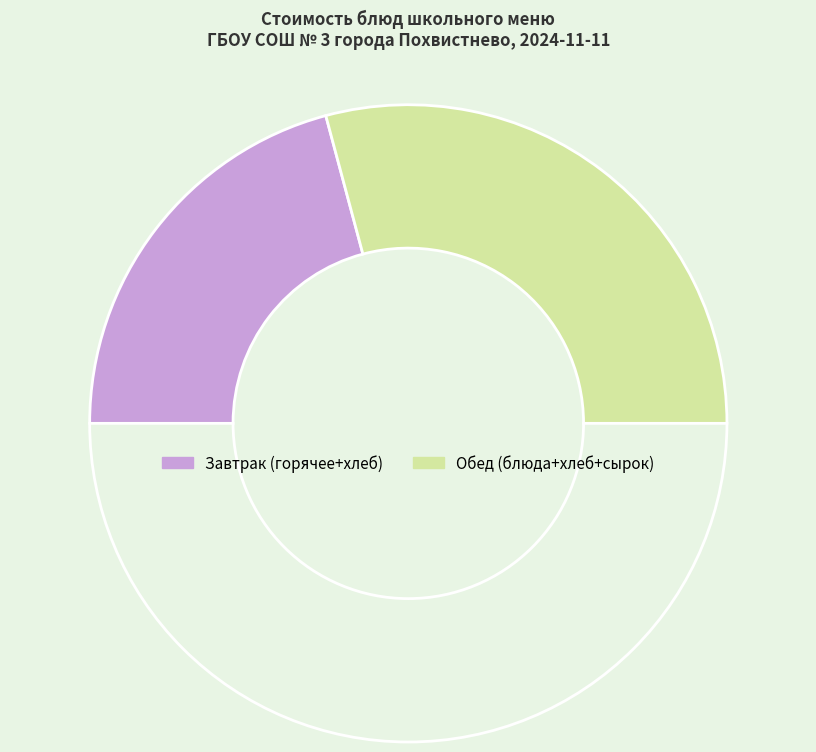

How many slices are in this pie chart?

3